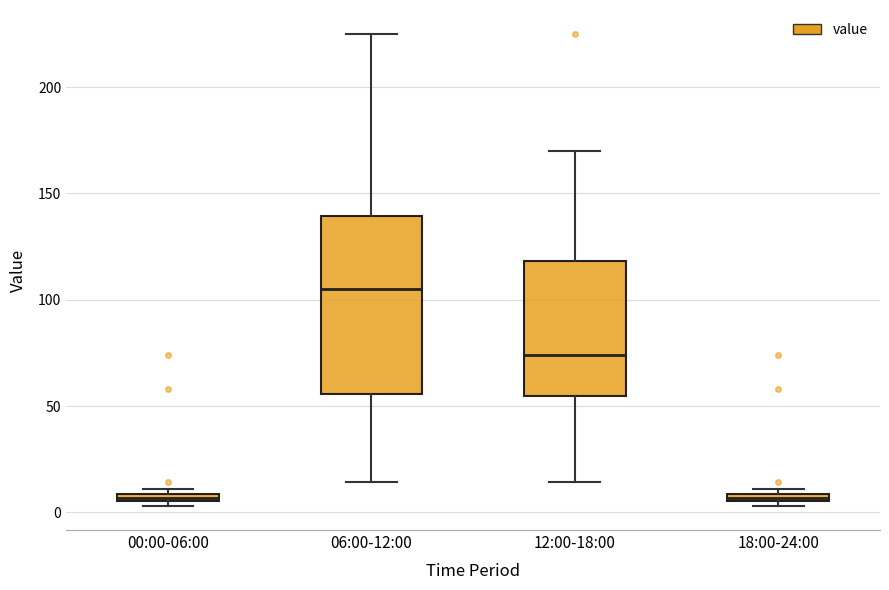

Where is the upper edge of the box for 18:00-24:00 on the y-axis? The values are not printed on the chart, so give them approximately, as read against the axis.

10